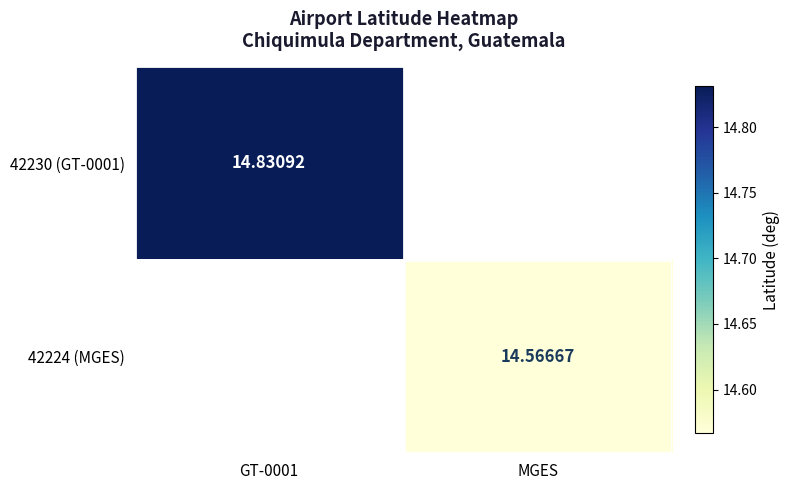

Is the value of 42224 (MGES) at MGES greater than the value of 42230 (GT-0001) at GT-0001?

No